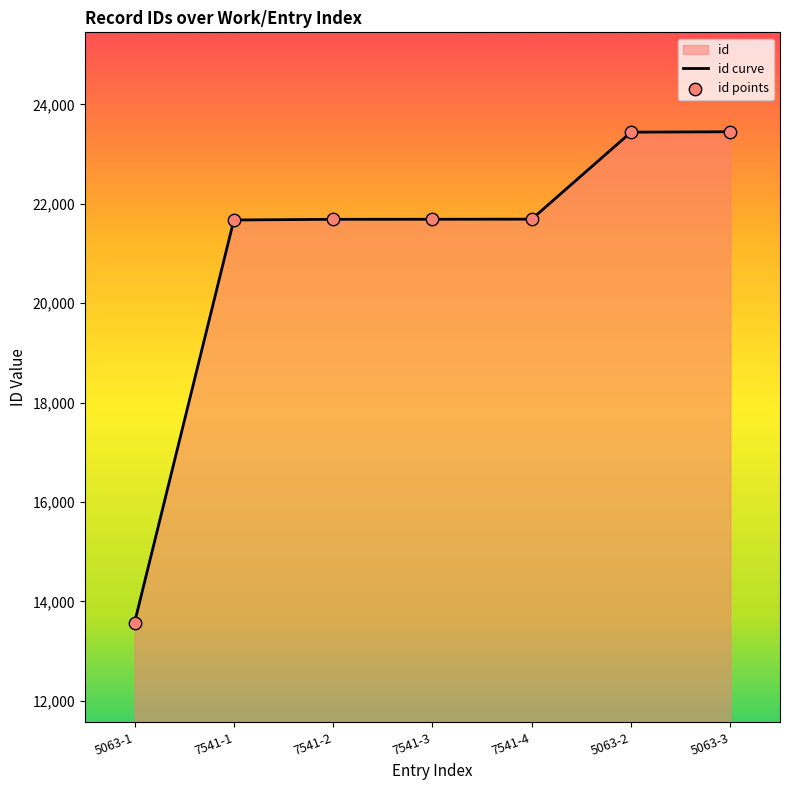

Which series reaches the minimum Y coordinate?

id curve